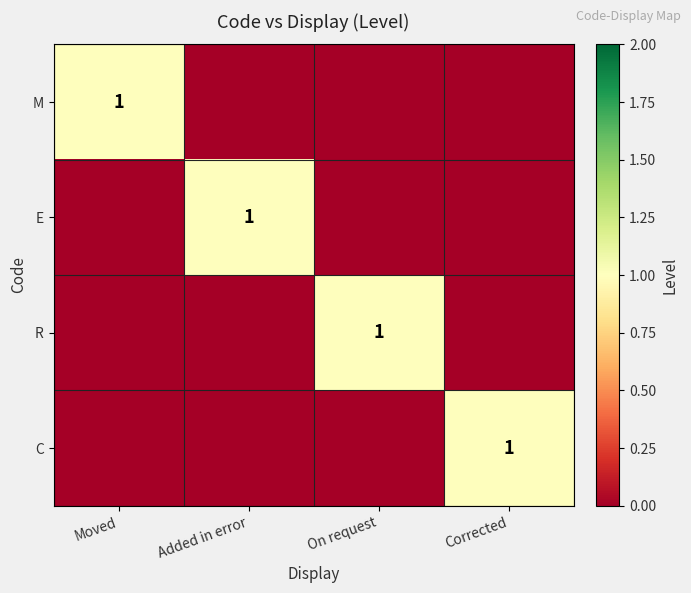

True or false: E has a value of 0 at Added in error.

False